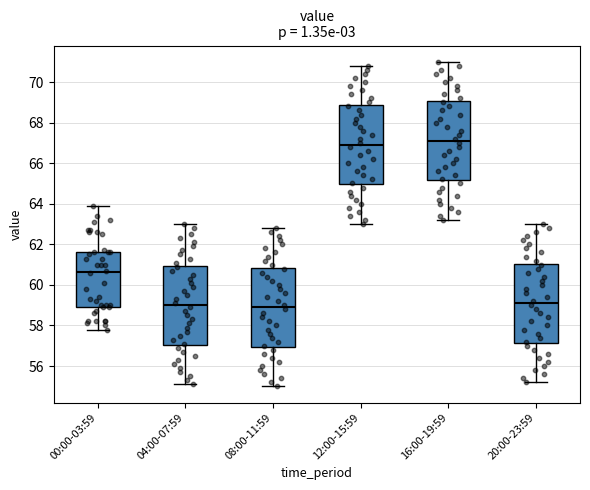

Reading left to right, transcribe this box plot: for each box, give where its median line is, the range the box spans, and where its two whiskers end, as read against the y-axis. The values are not printed on the chart, so give them approximately, as read against the axis.

00:00-03:59: median 60.6, box 59.0 to 61.6, whiskers 57.8 to 64.0
04:00-07:59: median 59.0, box 57.0 to 61.0, whiskers 55.2 to 63.0
08:00-11:59: median 59.0, box 57.0 to 60.8, whiskers 55.0 to 62.8
12:00-15:59: median 67.0, box 65.0 to 68.8, whiskers 63.0 to 70.8
16:00-19:59: median 67.2, box 65.2 to 69.0, whiskers 63.2 to 71.0
20:00-23:59: median 59.2, box 57.2 to 61.0, whiskers 55.2 to 63.0